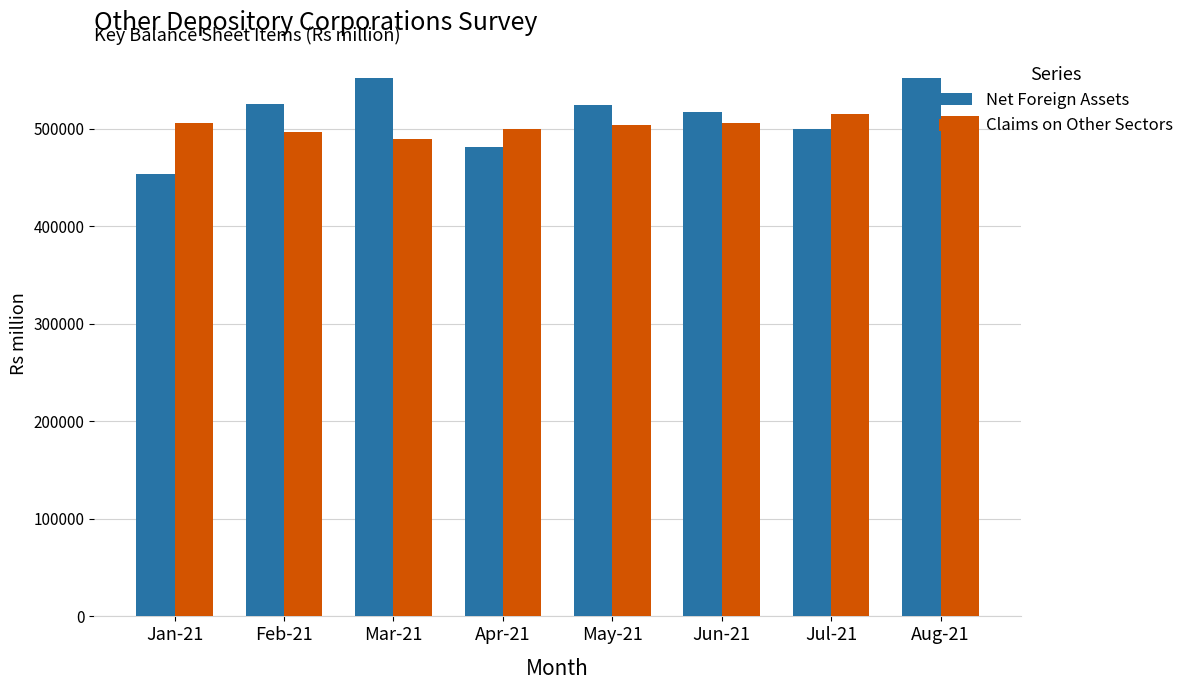

How many bars are there in total?

16